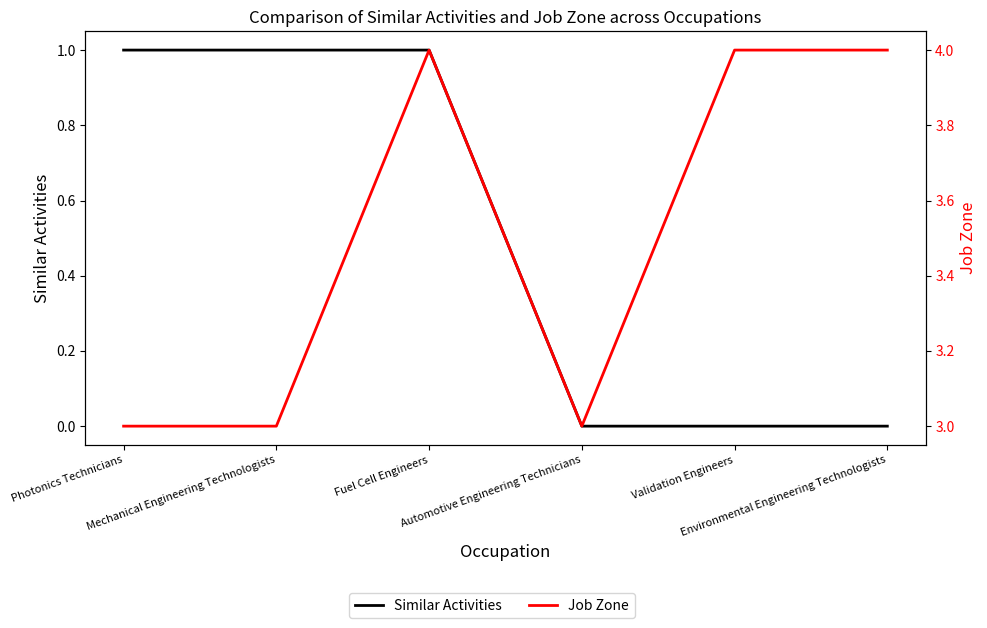

What position from the left is Fuel Cell Engineers?

3